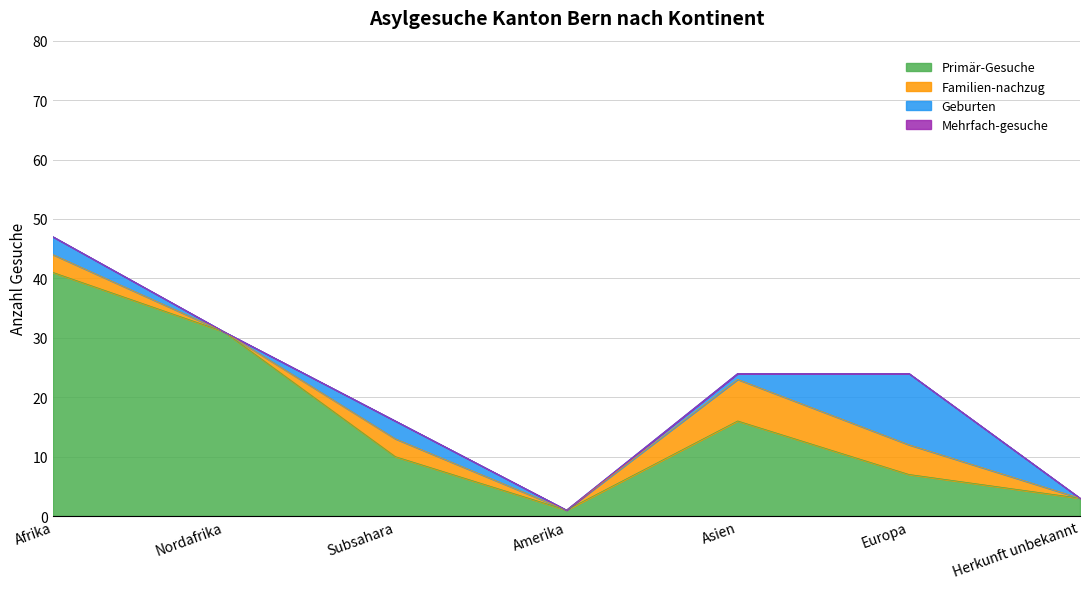

How many lines are shown in the chart?

4